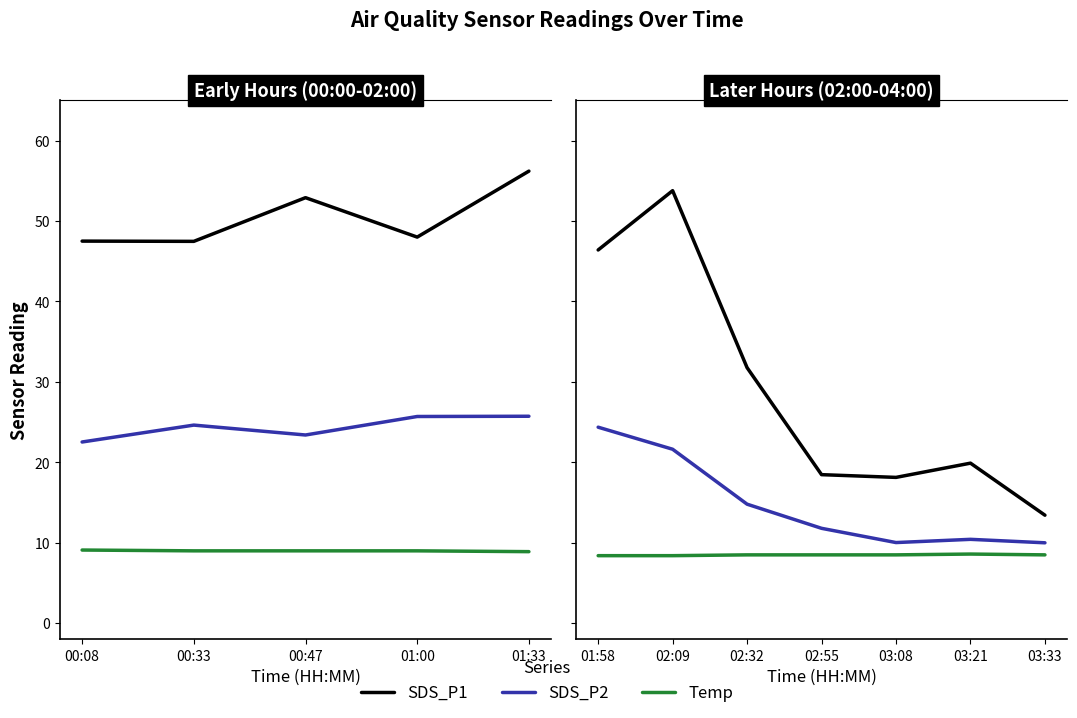

True or false: SDS_P2 and SDS_P1 cross at least once.

False